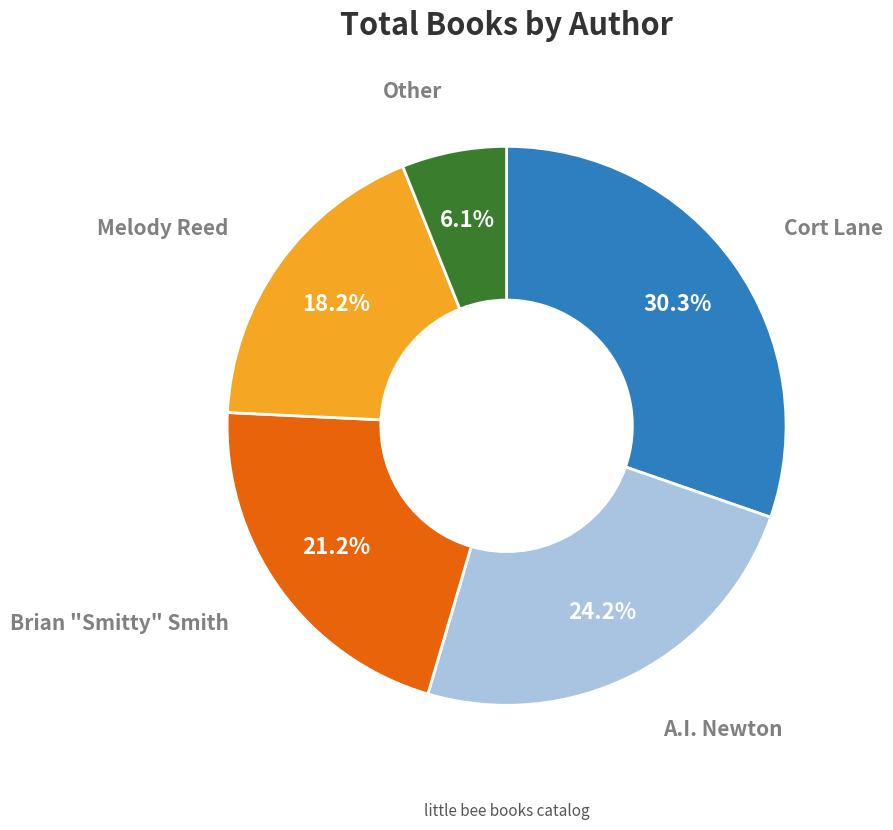

Is there a majority slice in this chart?

No